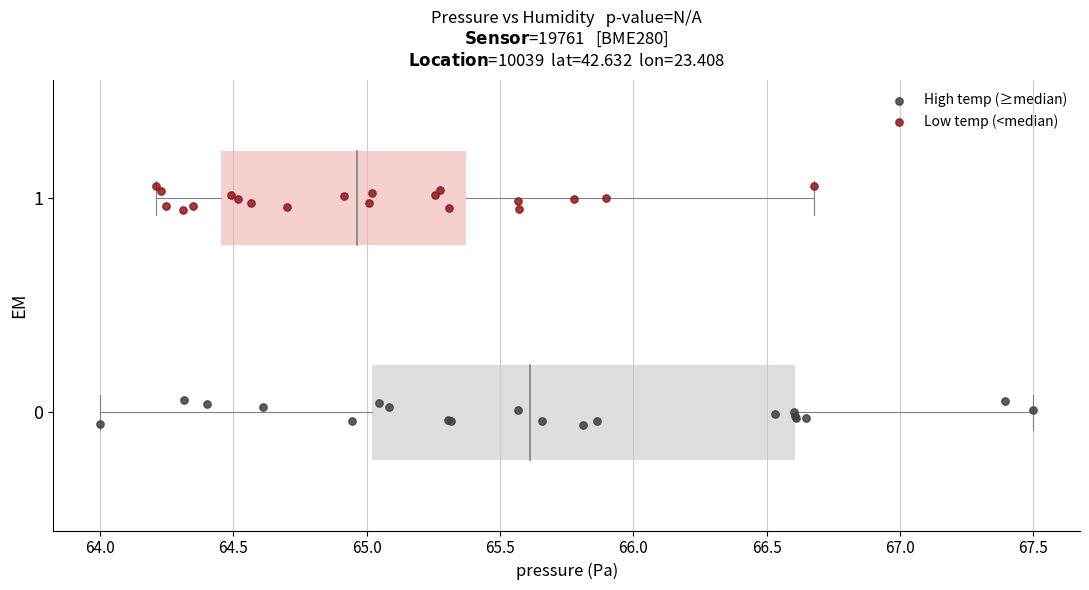

Which series reaches the maximum Y coordinate?

Low temp (<median)